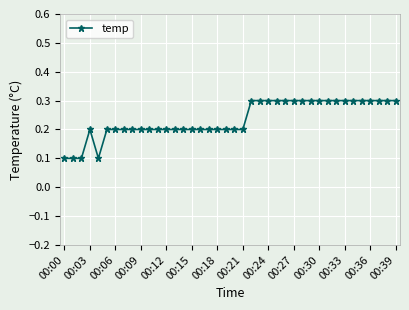

Count the values in the range 0 to 1.

40